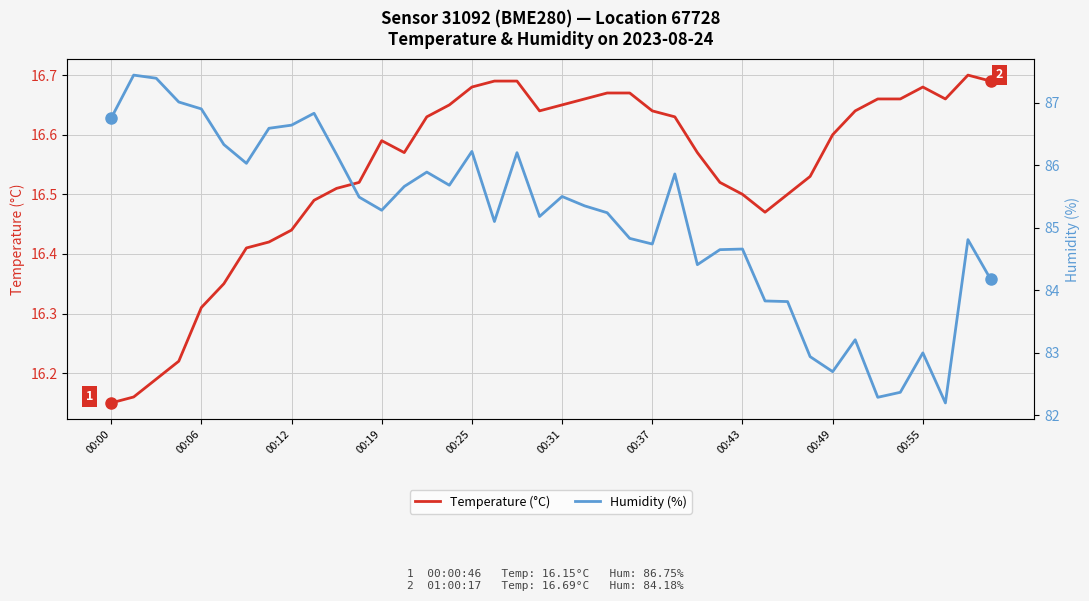

What is the difference between the second highest and second lowest values in the Humidity (%) series?

5.1